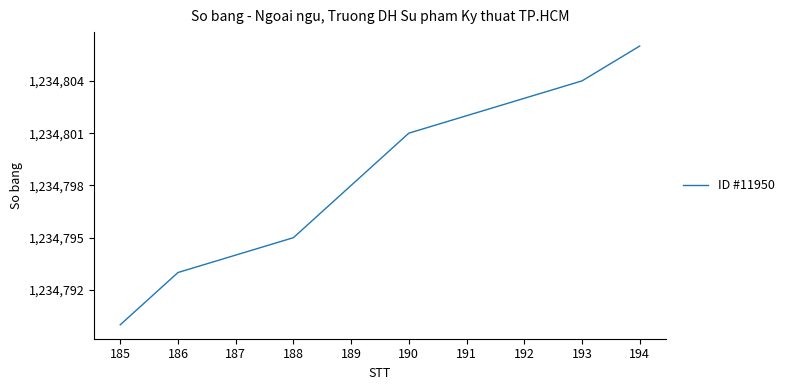

True or false: the data shows 1234790 at 185.

True